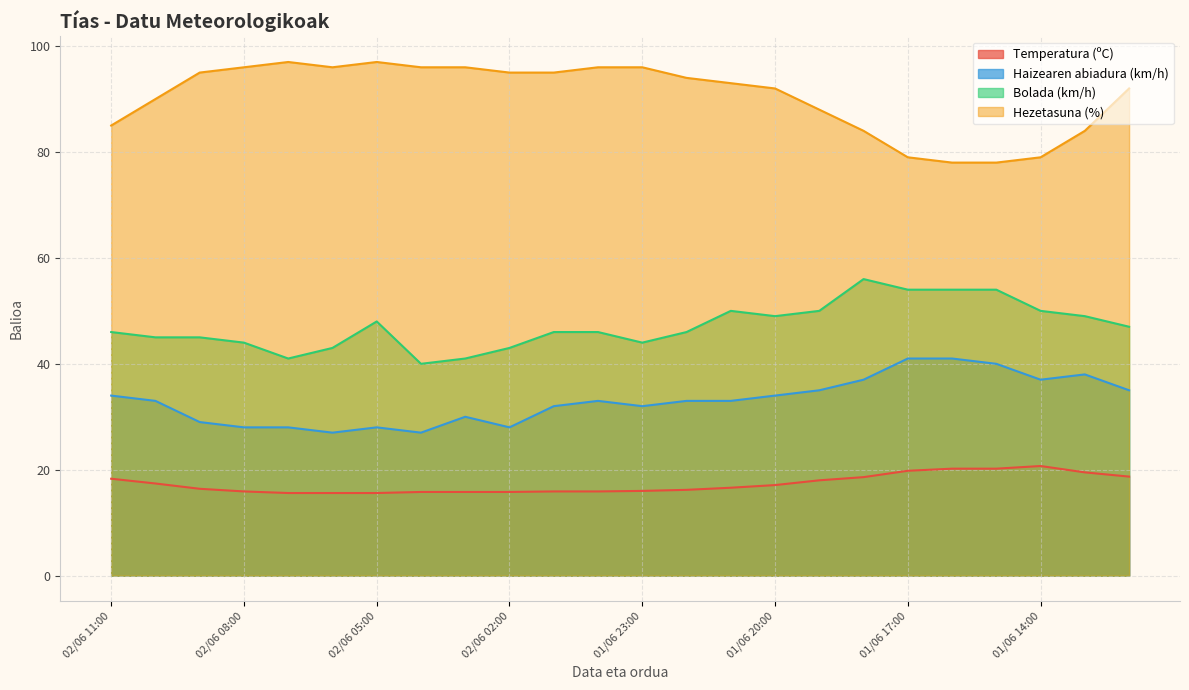

What is the label of the 12th point from the left?

02/06 00:00